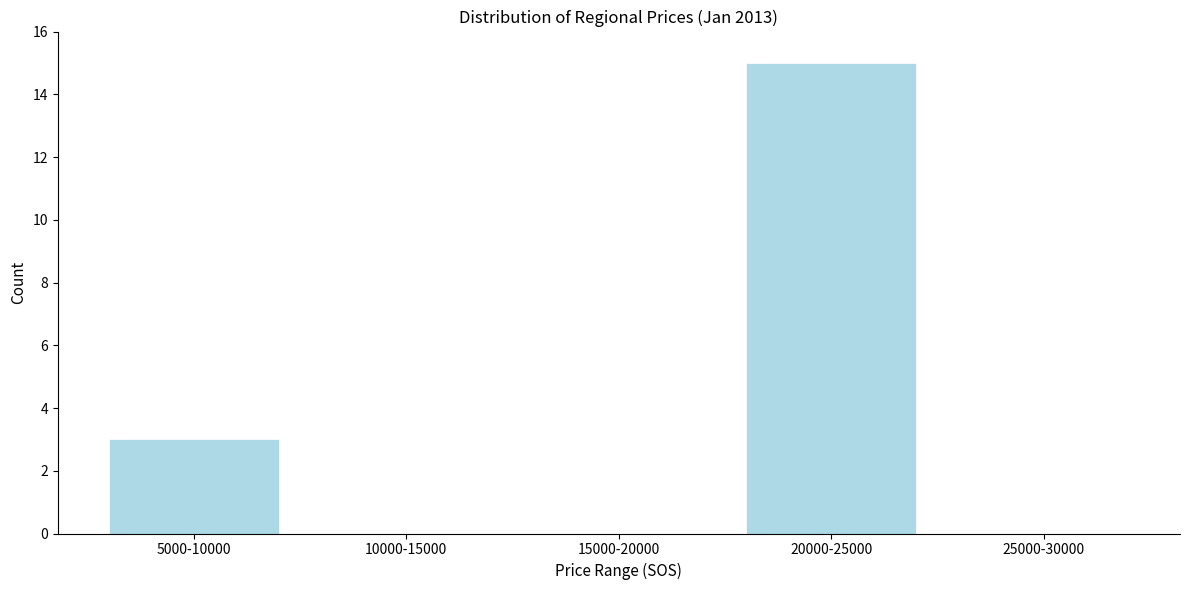

Approximately how many times larger is the value at 20000-25000 compared to 5000-10000?

5.0